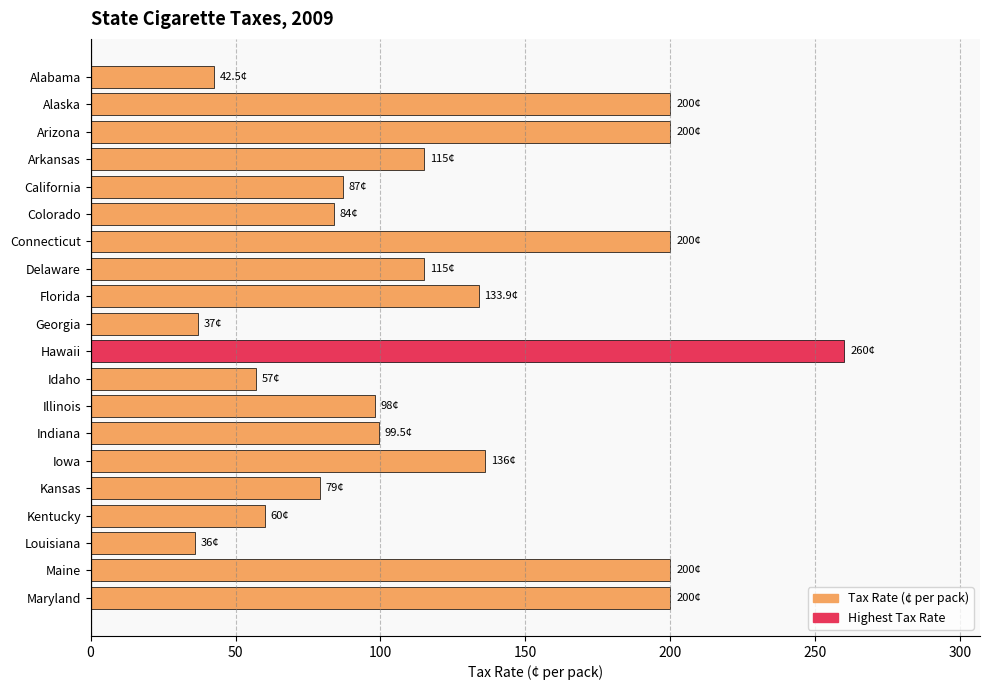

How many values are below 115?

10